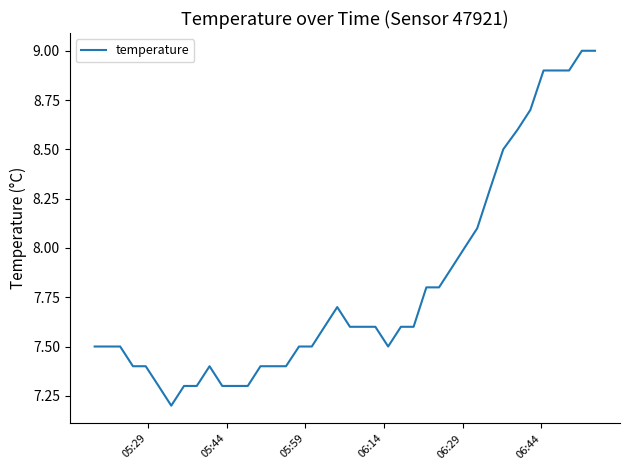

What is the difference between the maximum and minimum values?

1.8